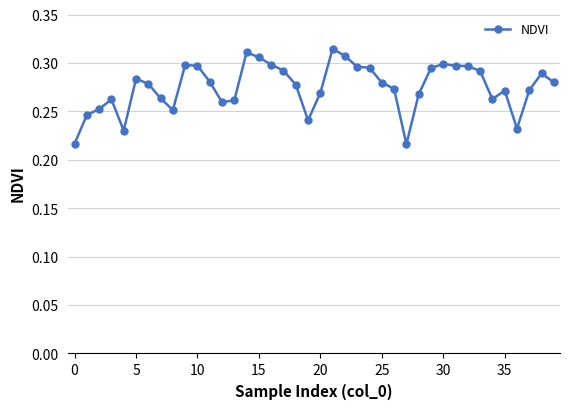

What is the sum of all values?

11.0